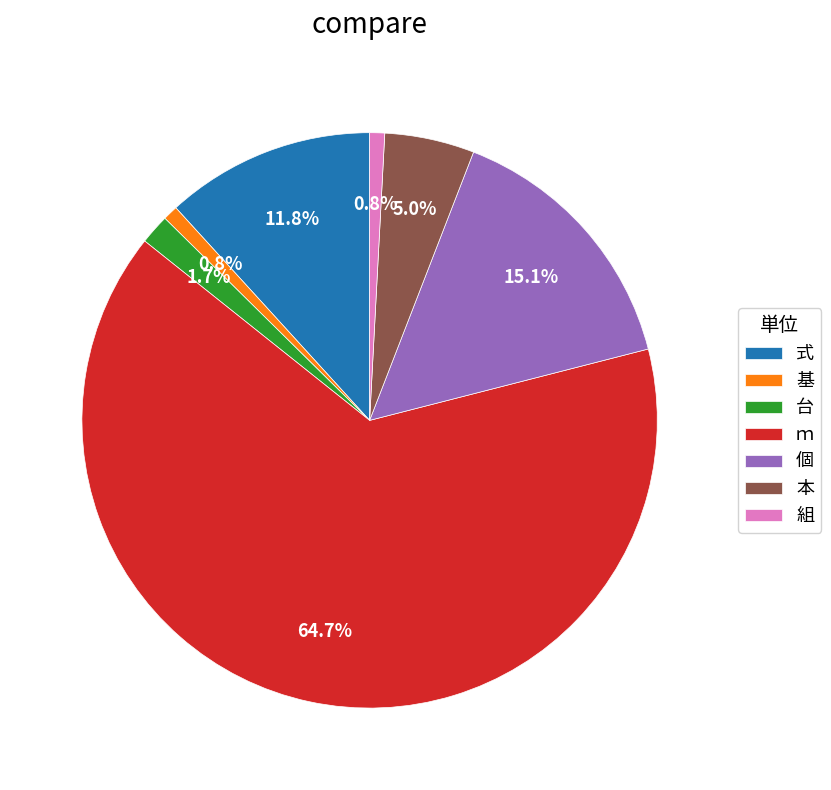

To the nearest percent, what is the difference between the largest and smallest slice percentages?

64%